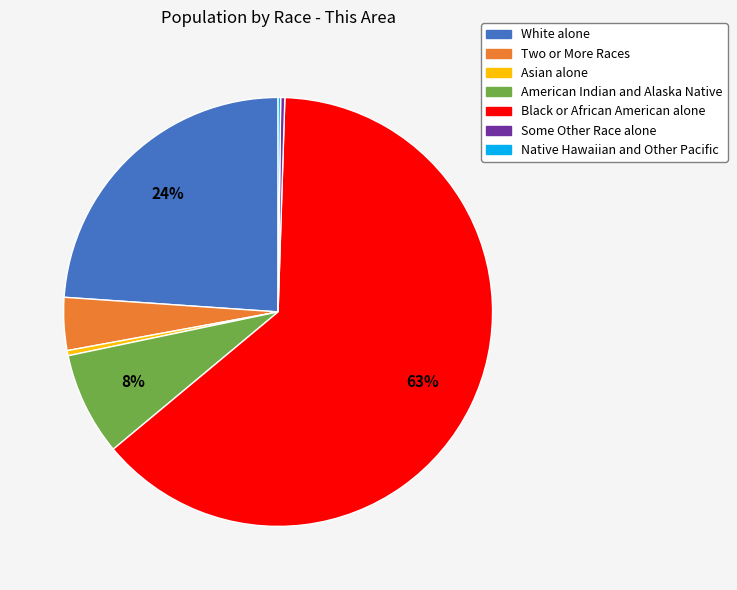

Which has a higher value, American Indian and Alaska Native or Asian alone?

American Indian and Alaska Native